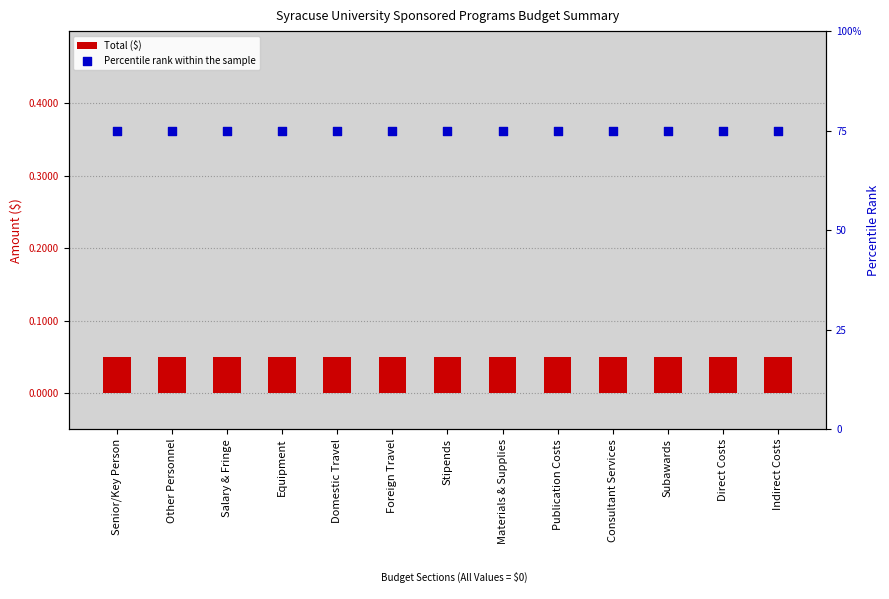

Which series has the largest total across all categories?

Percentile rank within the sample